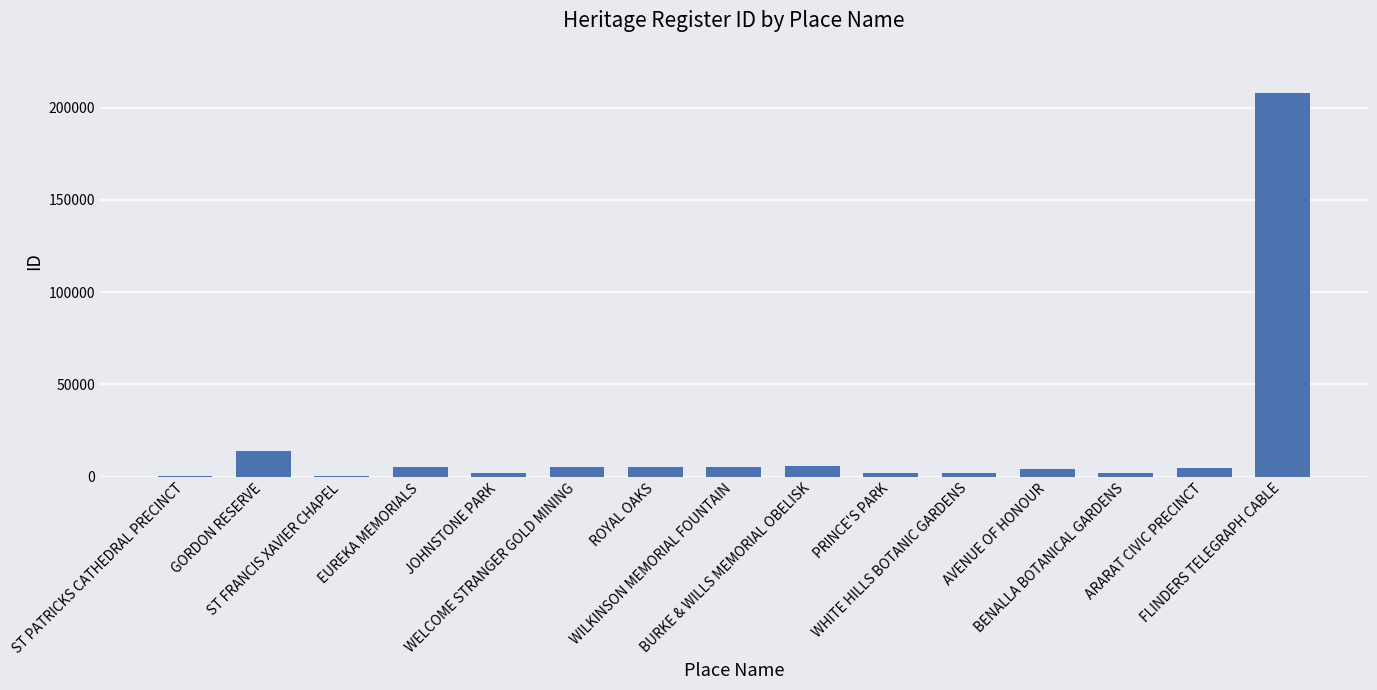

What is the sum of all values?

266594